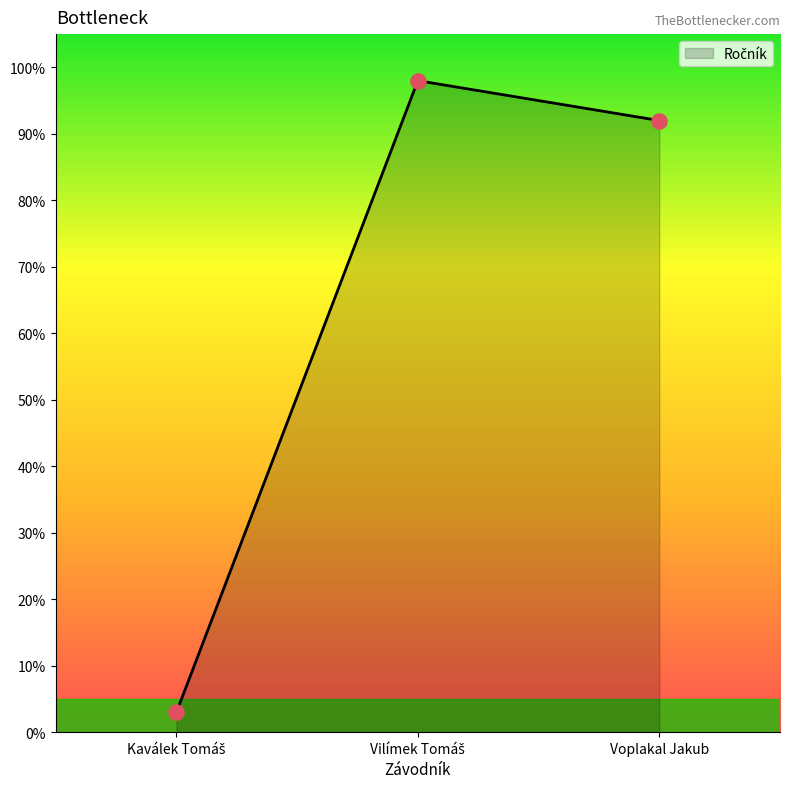

The chart shows a value of 92 at Voplakal Jakub. True or false?

True